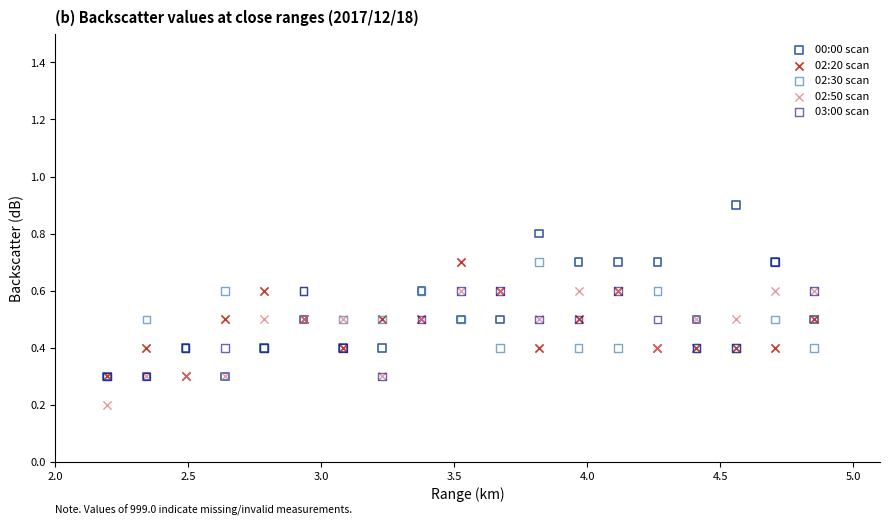

Which series has the largest Y range (max minus min)?

00:00 scan